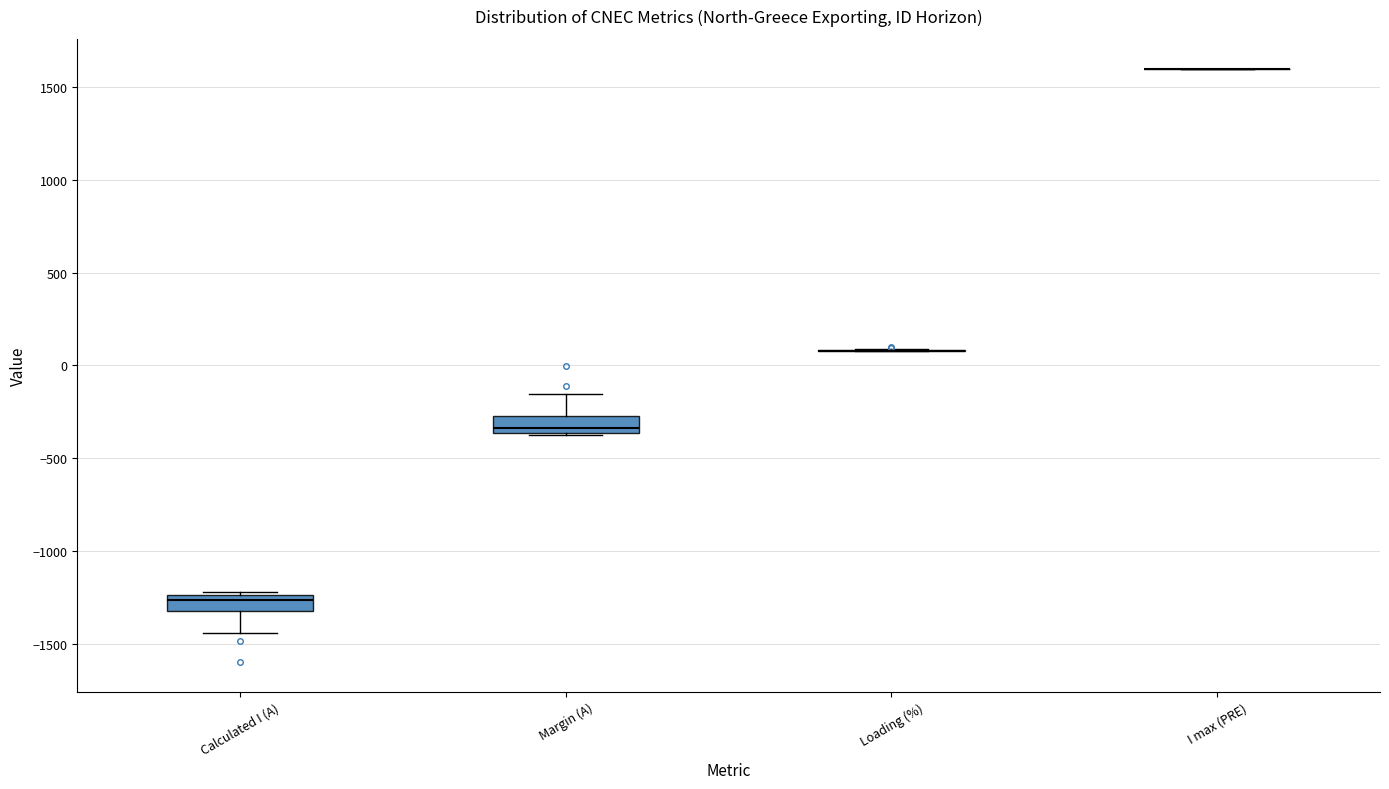

Reading left to right, read every box against the y-axis: the position of its median line, the range the box covers, and the ends of its whiskers. The values are not printed on the chart, so give them approximately, as read against the axis.

Calculated I (A): median -1250 (just below the box's upper edge), box -1350 to -1250, whiskers -1450 to -1200
Margin (A): median -350 (just above the box's lower edge), box -350 to -250, whiskers -400 to -150
Loading (%): box collapsed to a line at 100, whiskers 100 to 100
I max (PRE): box collapsed to a line at 1600, whiskers 1600 to 1600